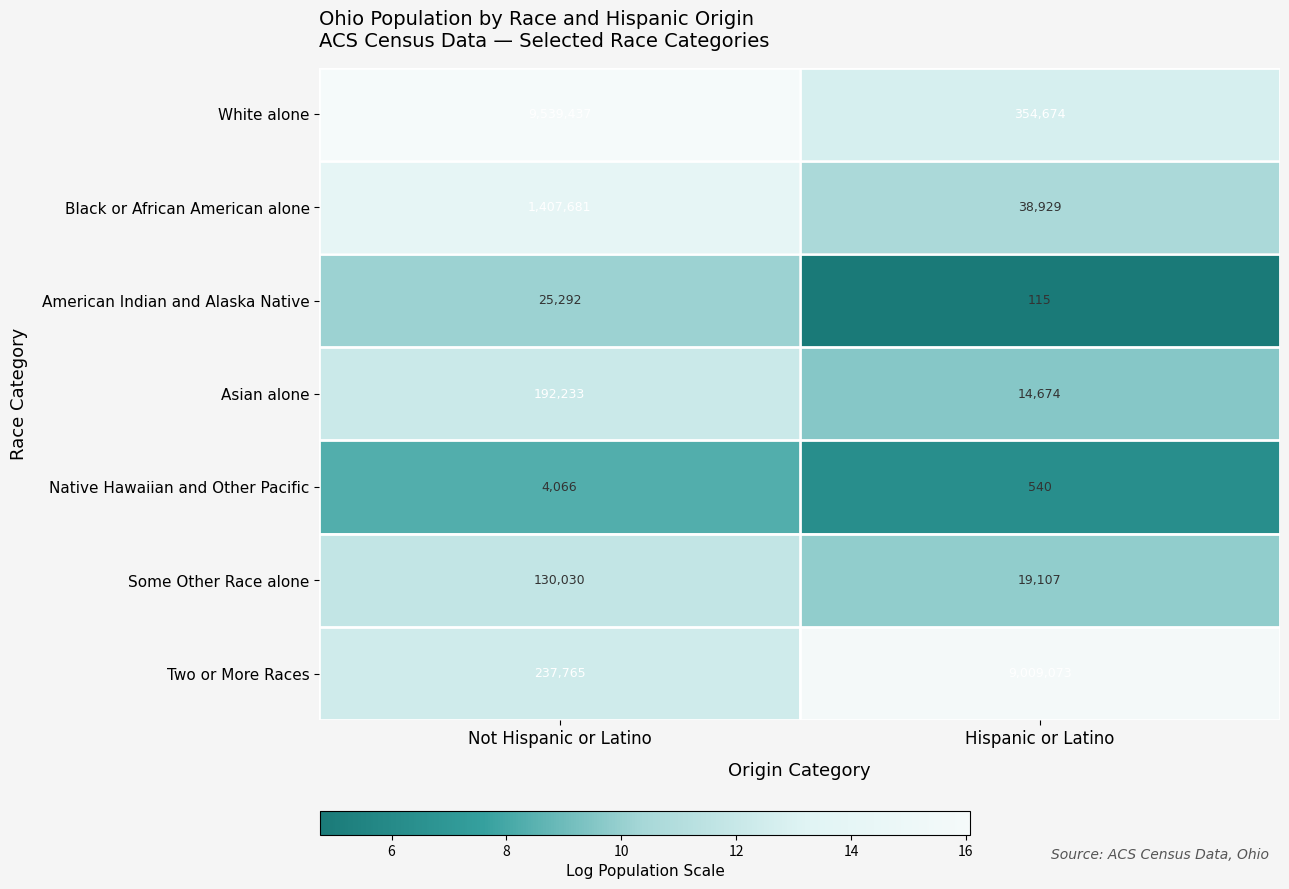

Count the number of categories in the chart.

2